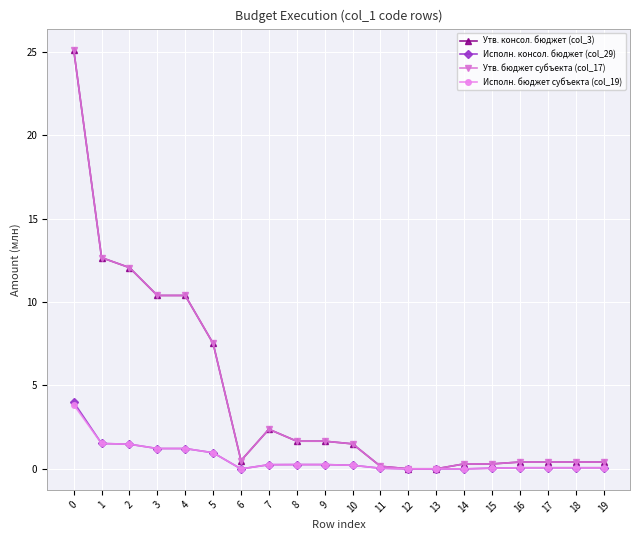

Rank the series by their maximum value, from highest to lowest.

Утв. консол. бюджет (col_3), Утв. бюджет субъекта (col_17), Исполн. консол. бюджет (col_29), Исполн. бюджет субъекта (col_19)